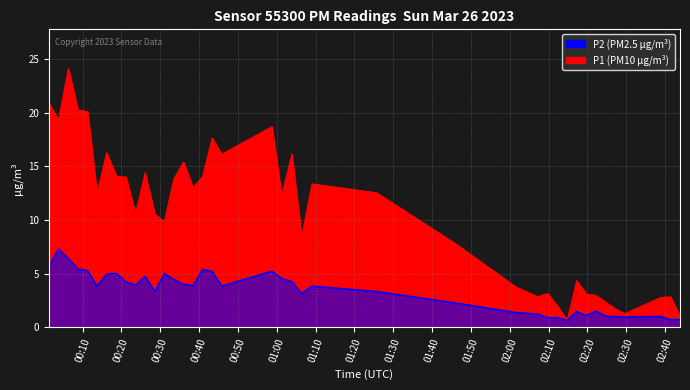

What is the total value across all series at 2023-03-26T02:01:32?

5.1